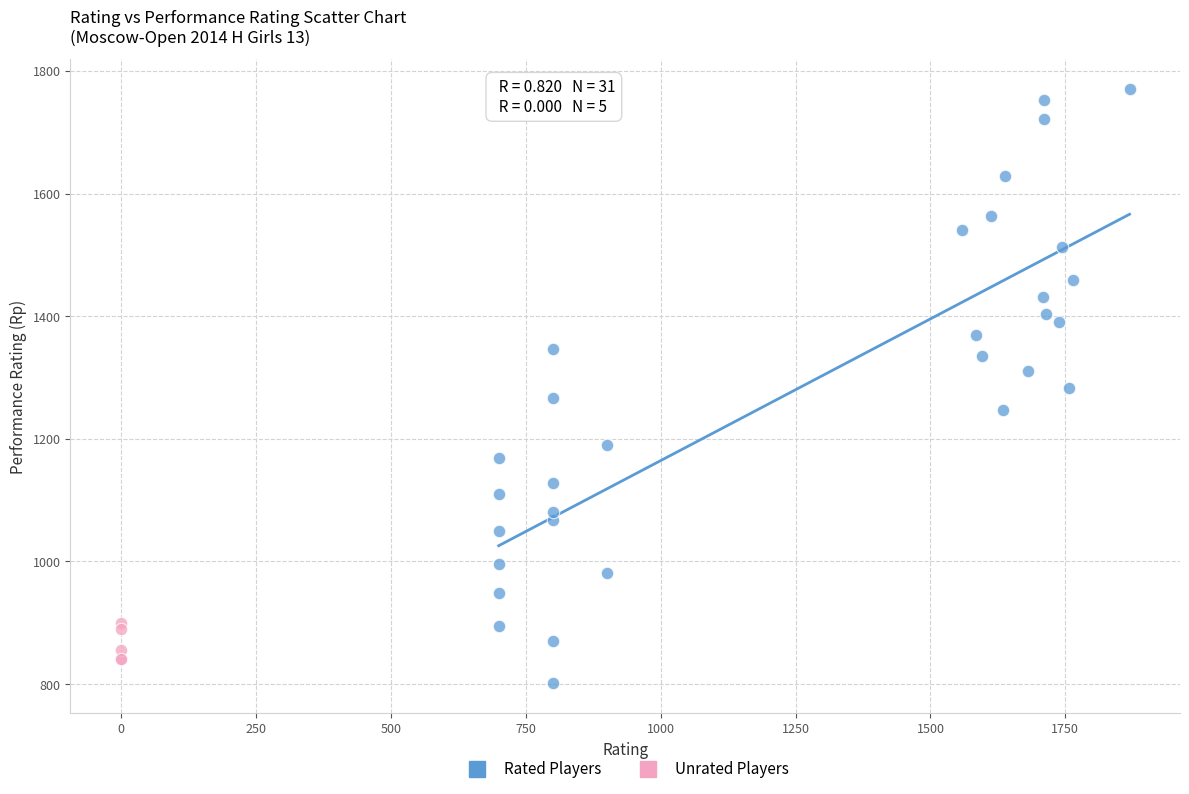

Which series reaches the maximum Y coordinate?

Rated Players